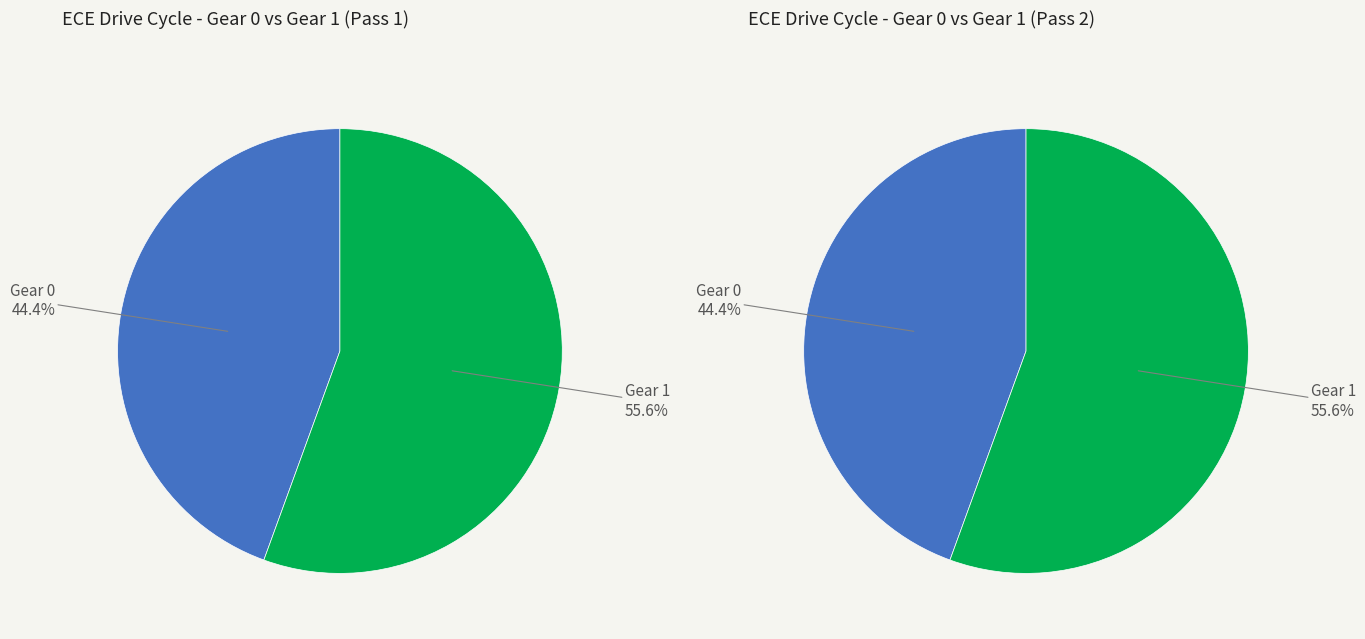

What is the total percentage of Gear 0 and Gear 1?

100.0%